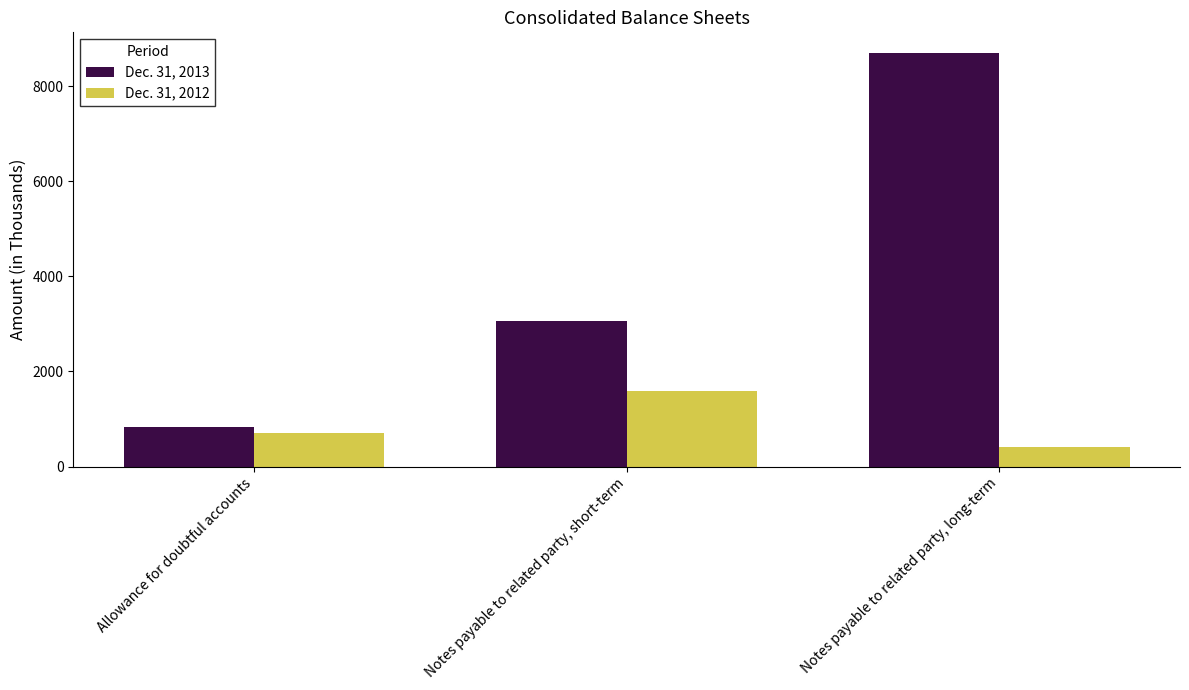

At how many categories does at least one series exceed 2167?

2